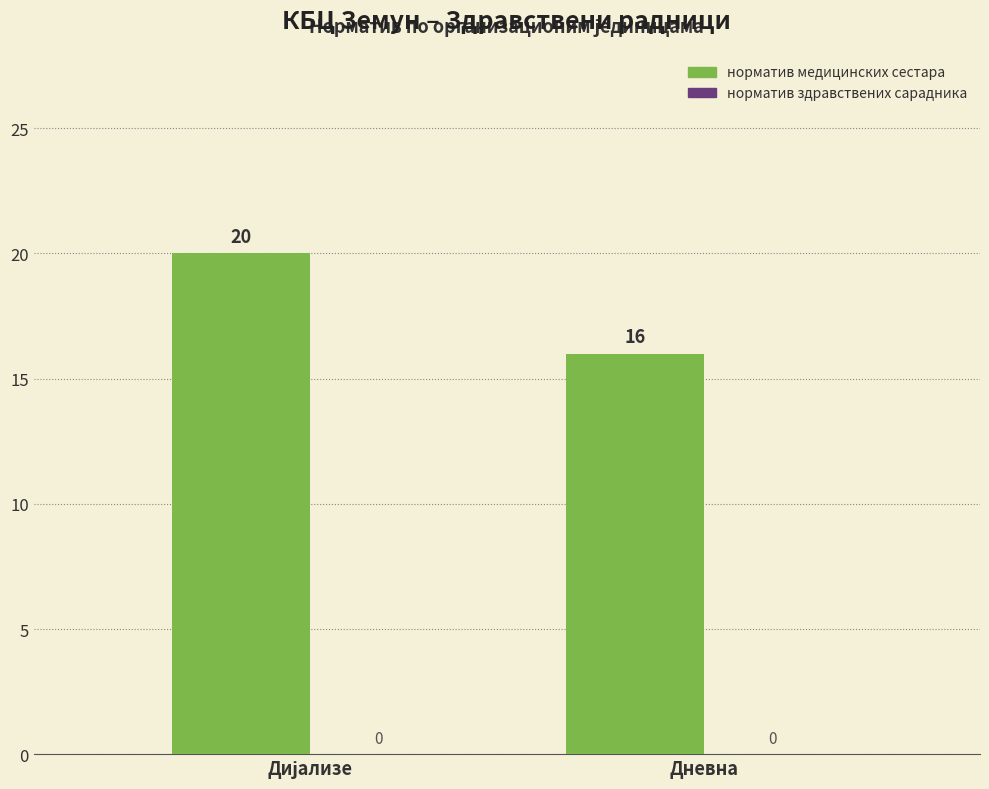

The value at Дневна is 22. True or false?

False